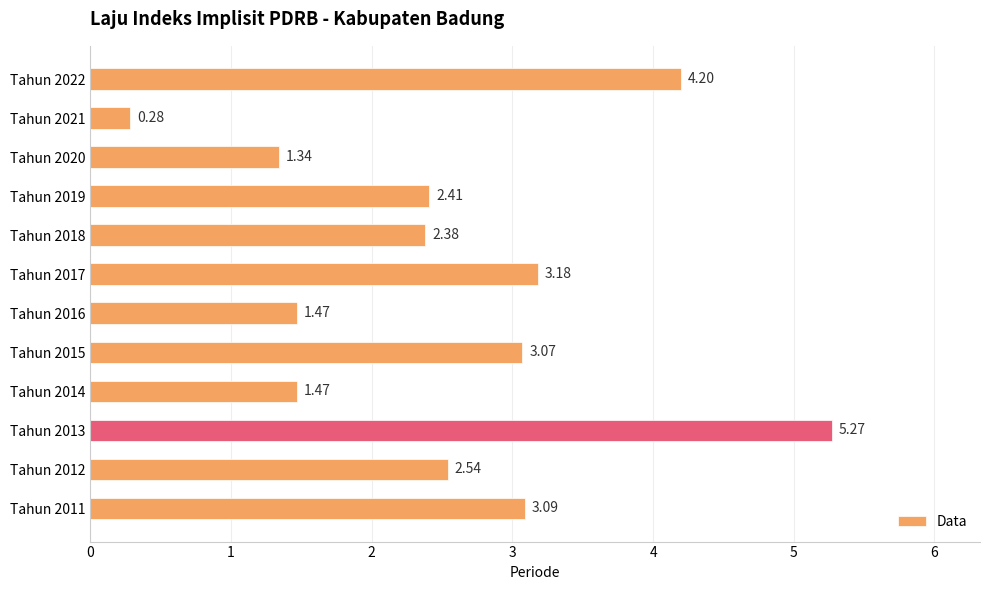

What is the sum of all values?

30.7